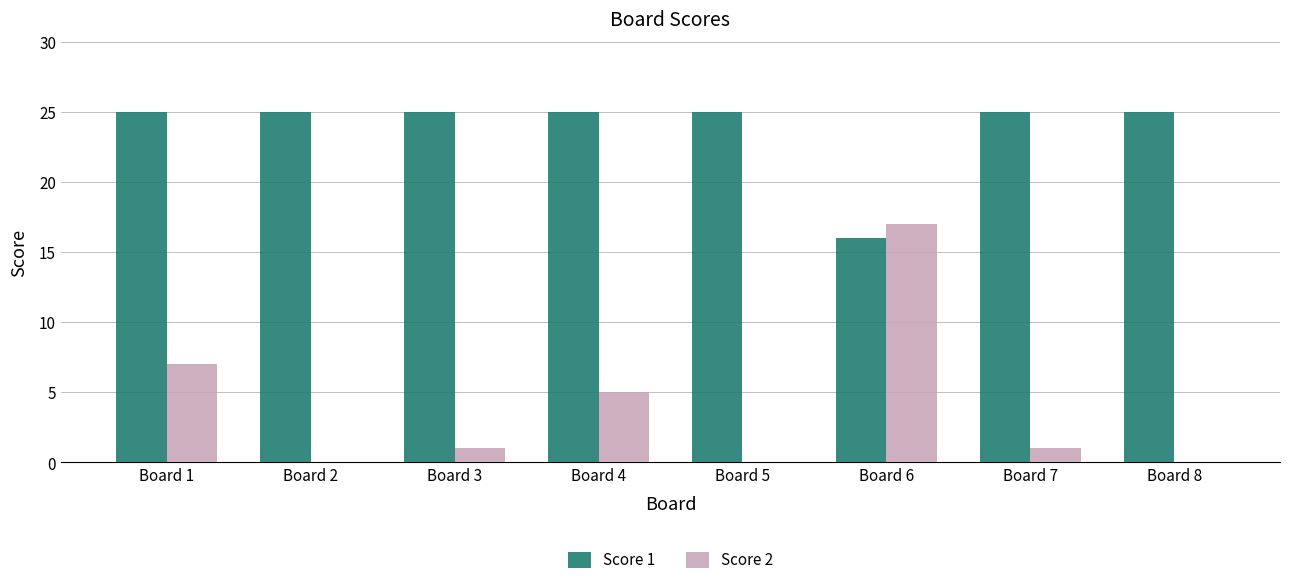

Is the value of Score 1 at Board 4 greater than the value of Score 2 at Board 2?

Yes